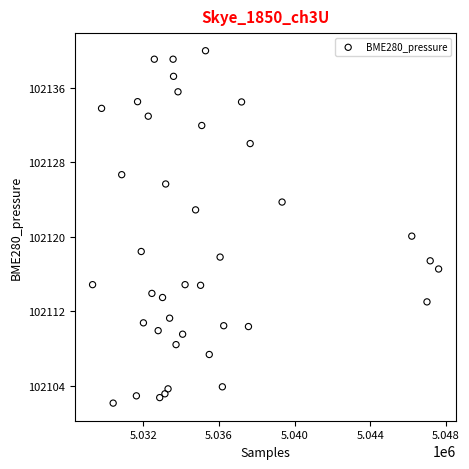

What Y value in the scatter plot is closest to 102121?

102120.1